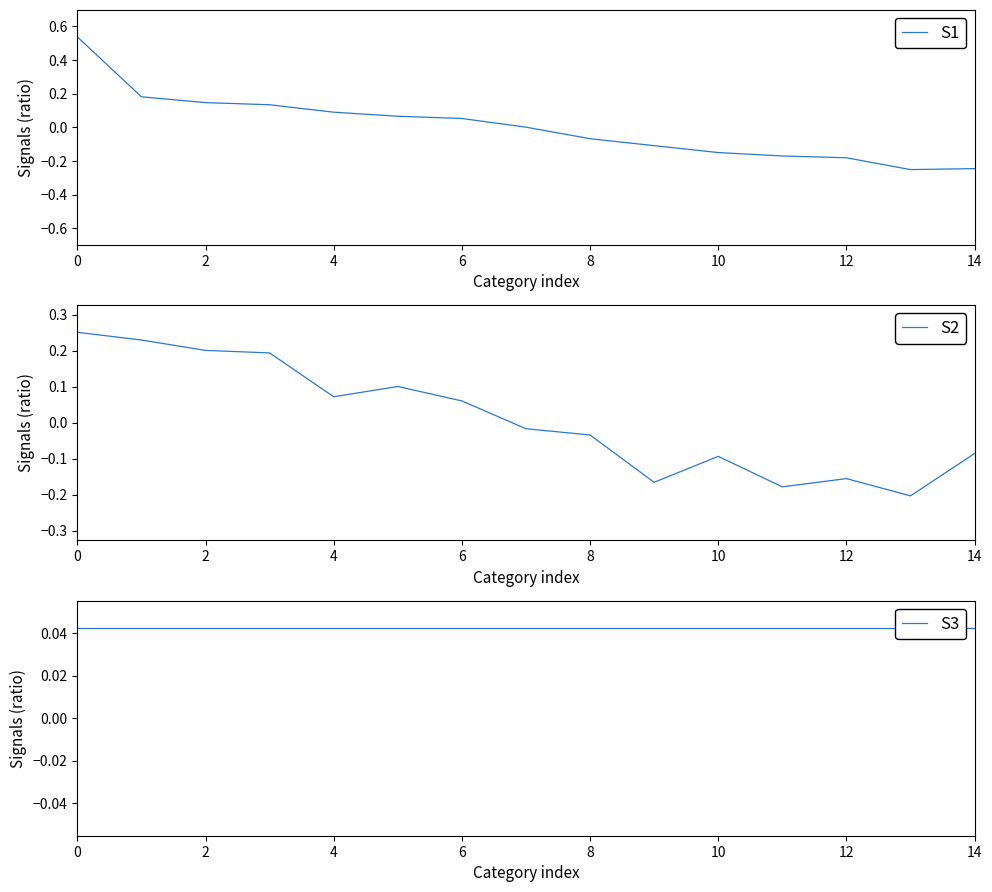

What is the difference between the maximum and minimum values in the Förändring ack. 2018 vs. 2017 series?

0.5